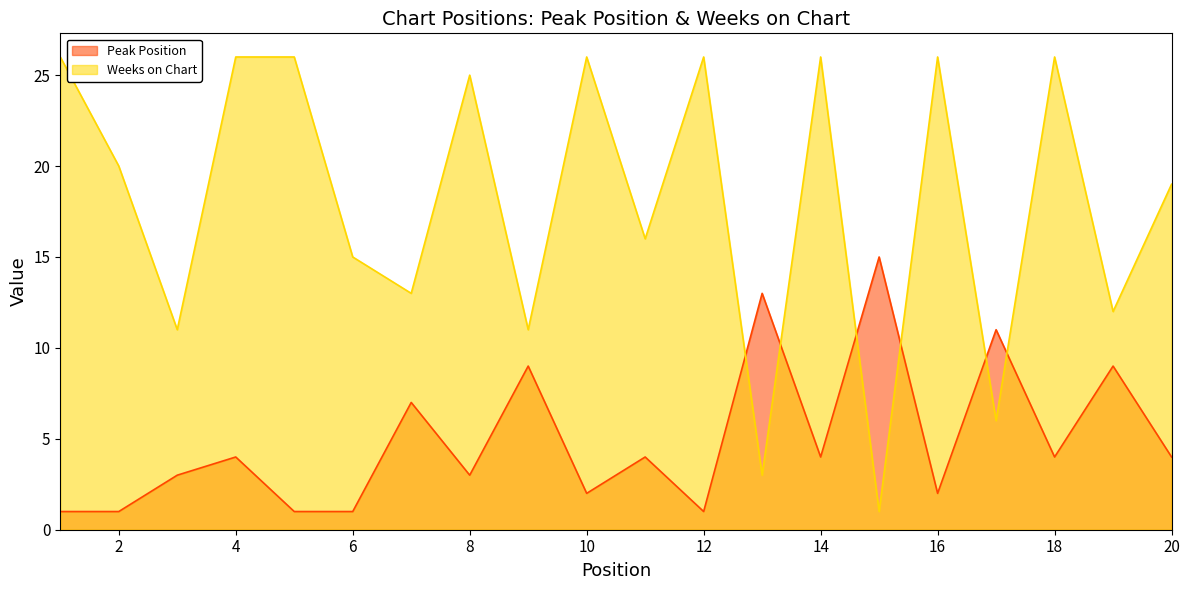

Which series ends up on top after the final intersection of Peak Position and Weeks on Chart?

Weeks on Chart